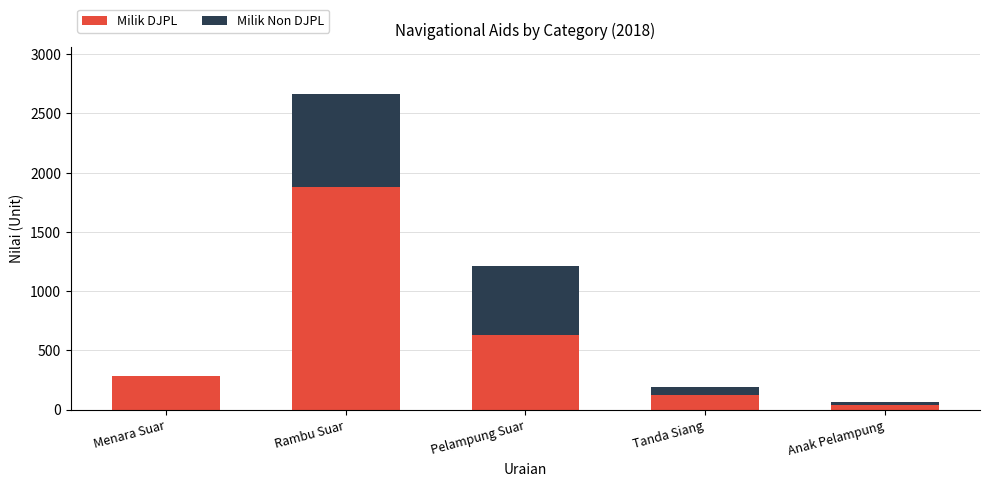

At which category is the sum across all series the highest?

Rambu Suar